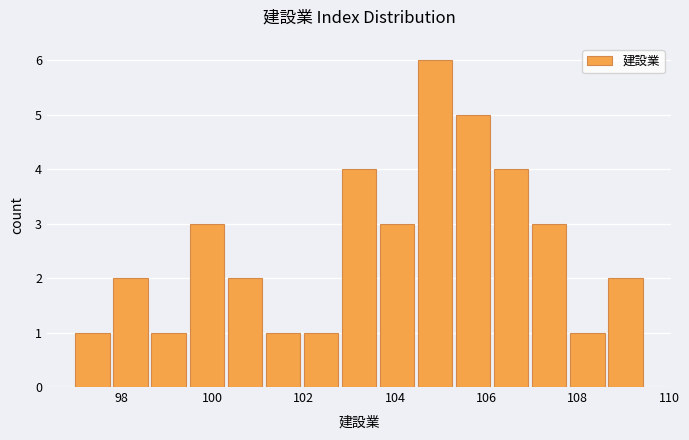

How tall is the bar that spans 97.8 to 98.6 on the x-axis? Neither the bar edges nor the heights are printed on the chart, so give them approximately, as read against the axes.

2